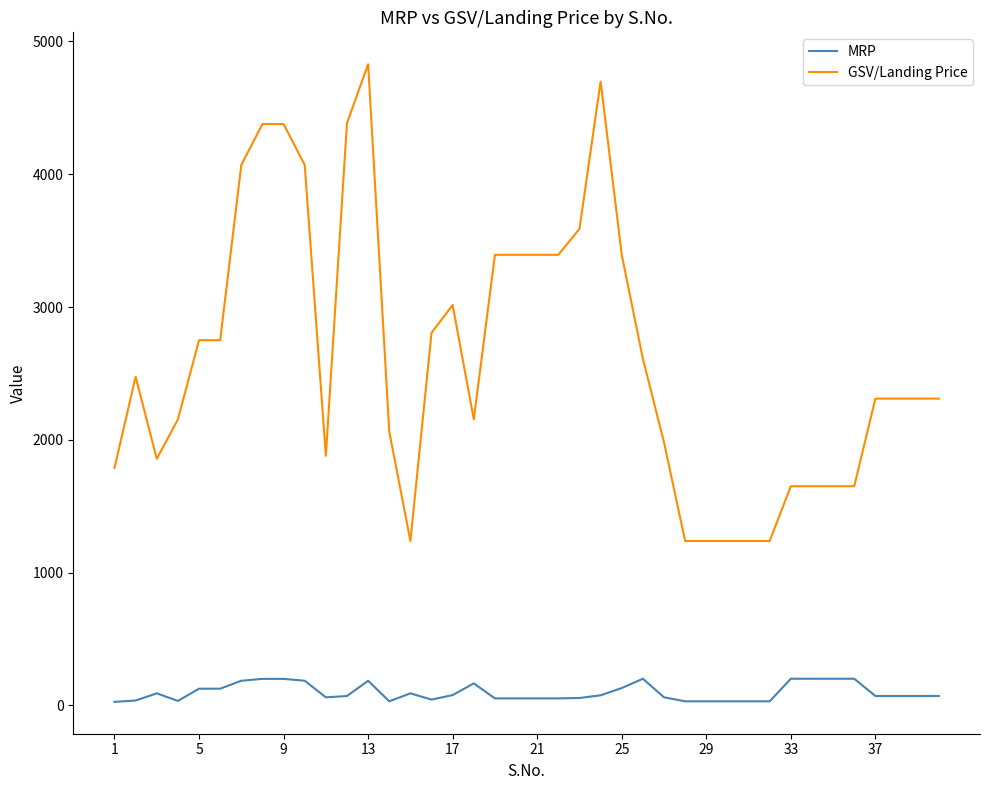

Rank the series by their maximum value, from lowest to highest.

MRP, GSV/Landing Price